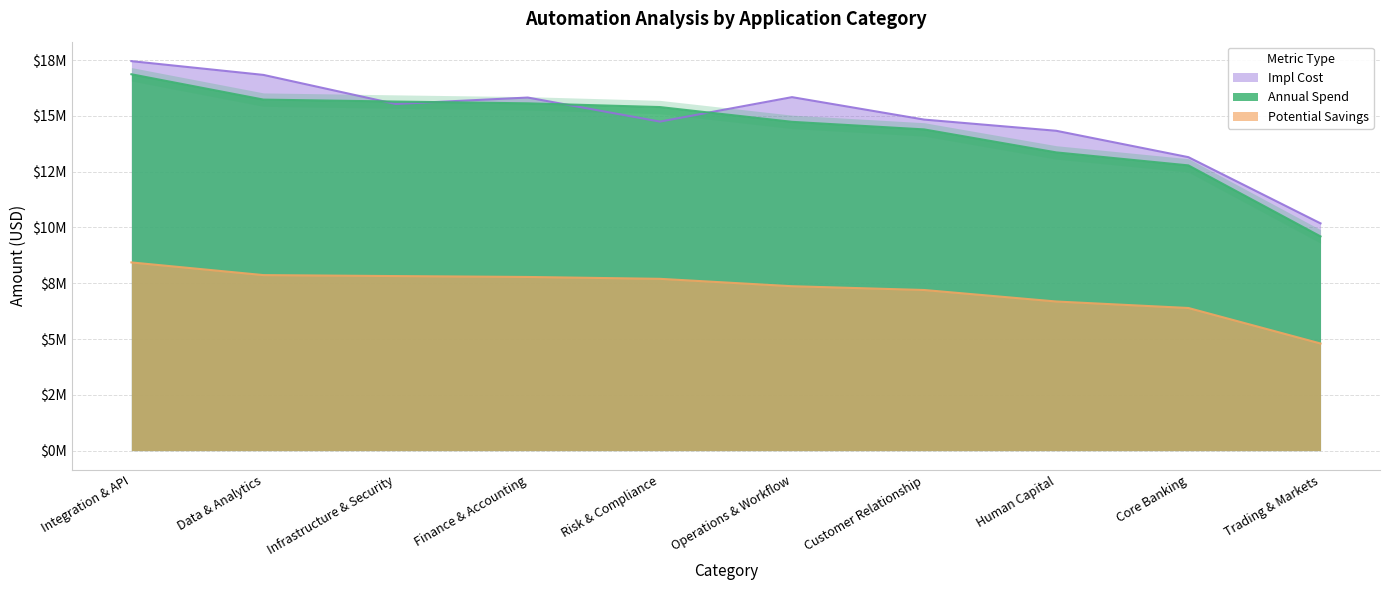

At which category does Impl Cost reach its first local peak?

Finance & Accounting